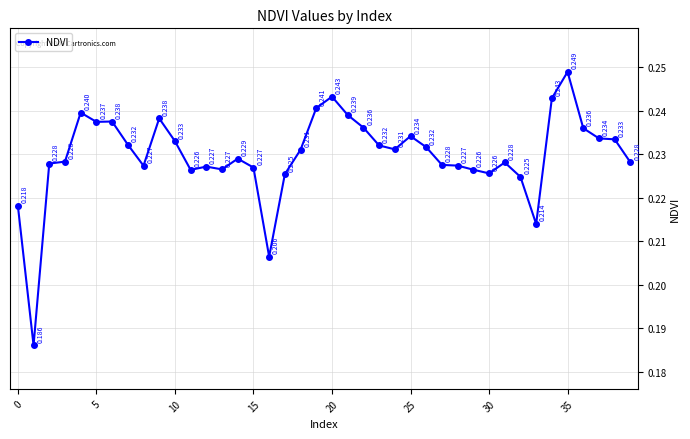

How many lines are shown in the chart?

1